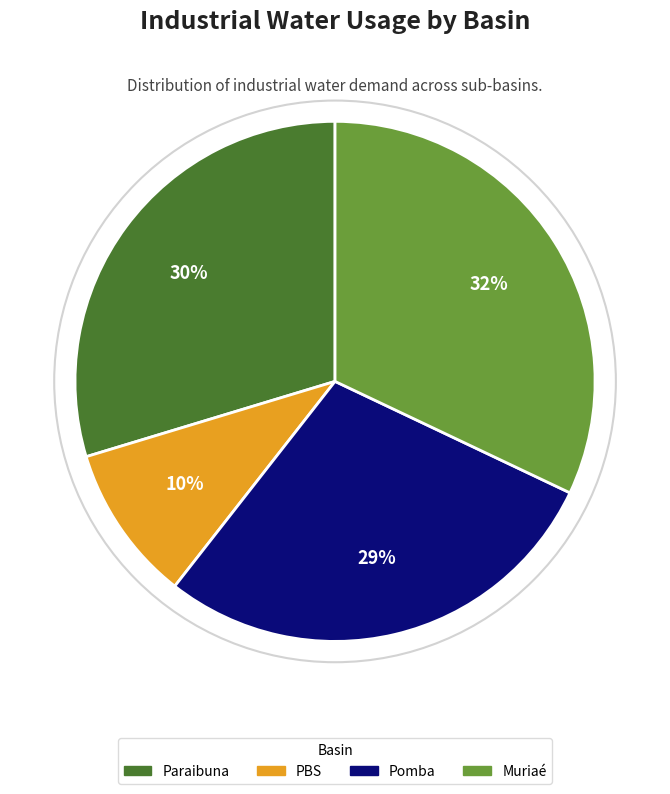

Combined, do Pomba and Paraibuna account for over 50%?

Yes